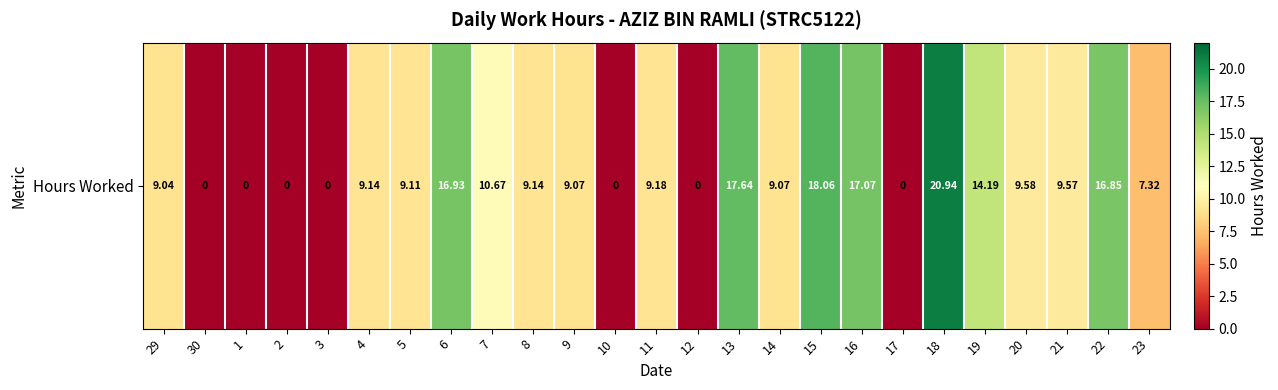

True or false: the data shows 16.9 at 6.

True